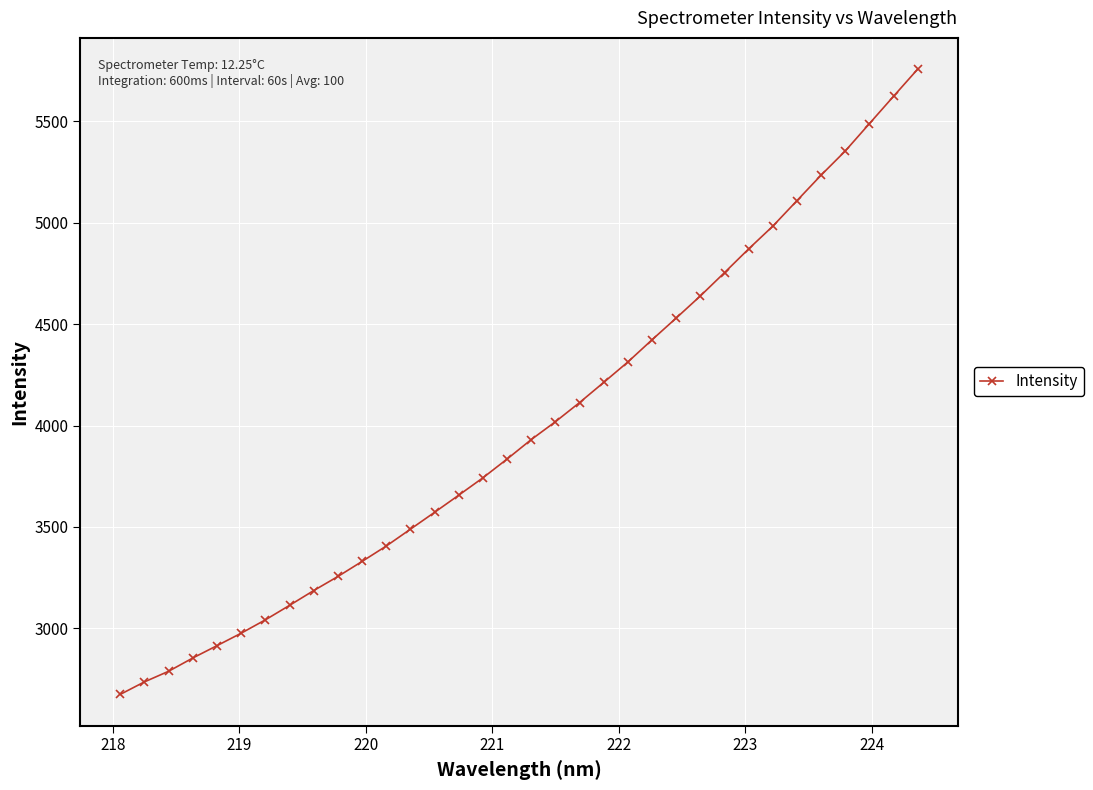

What is the maximum value shown in the chart?

5757.6